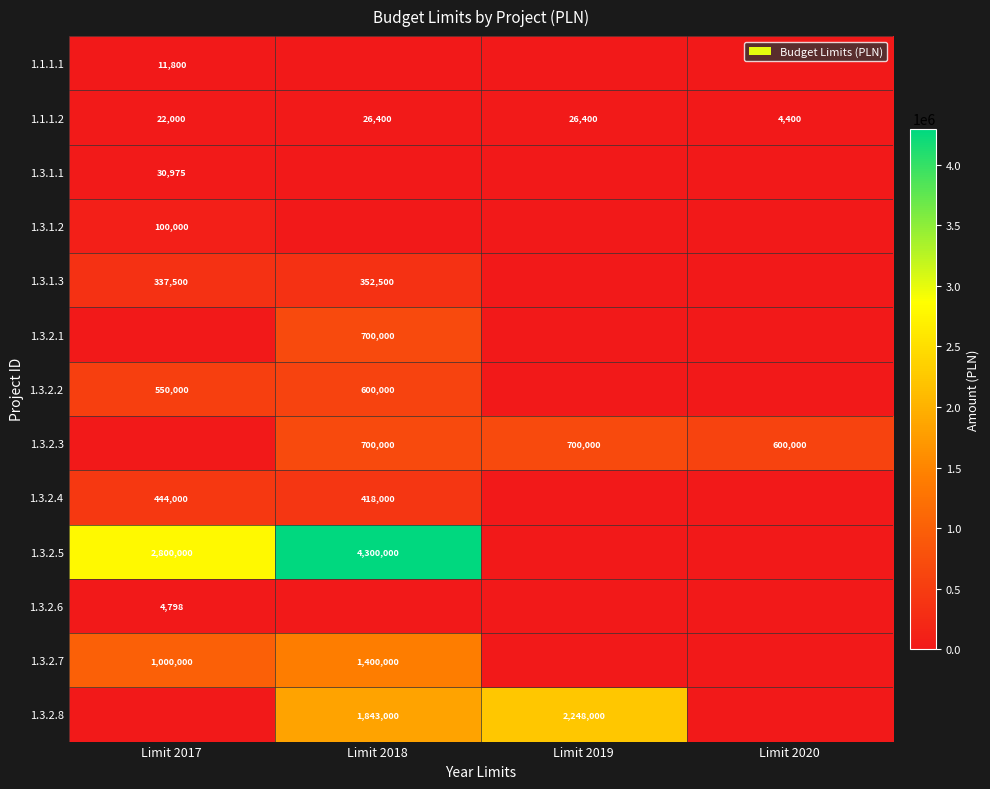

Read the 1.1.1.2 value at Limit 2017.

22000